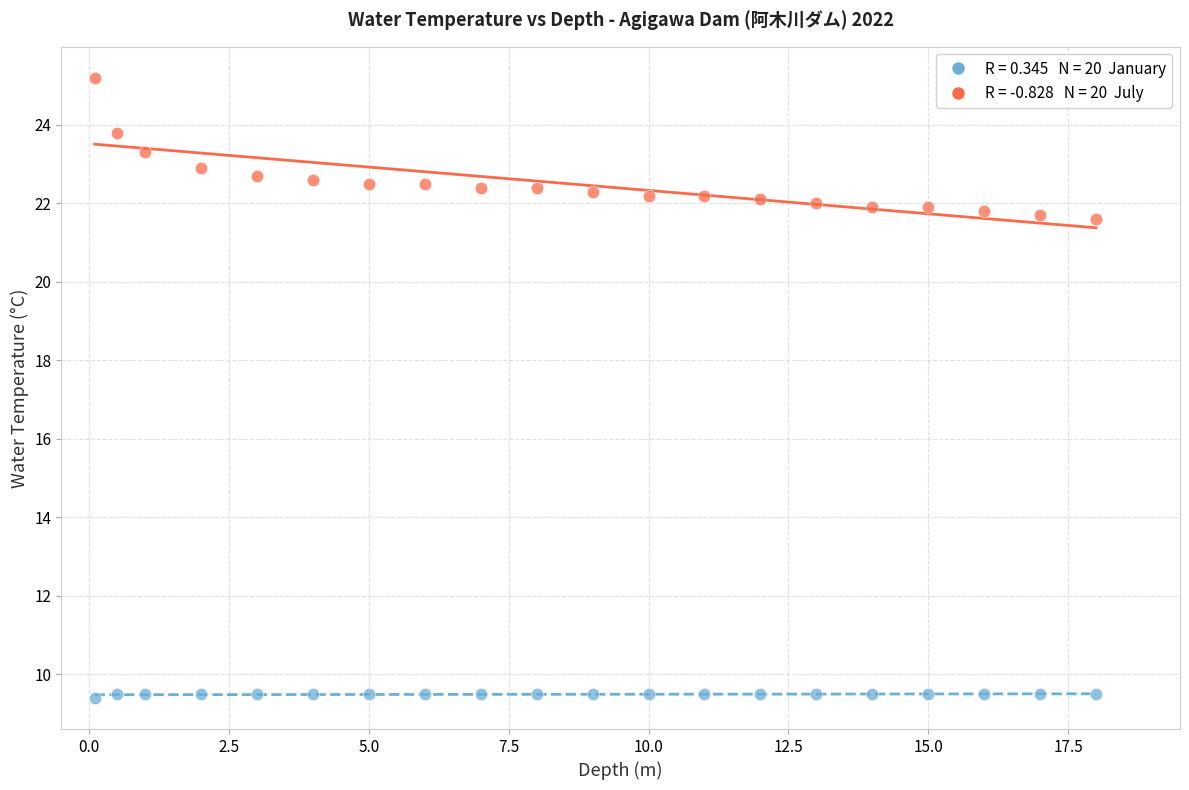

Across all data points, what is the range of X values (max minus min)?

17.9